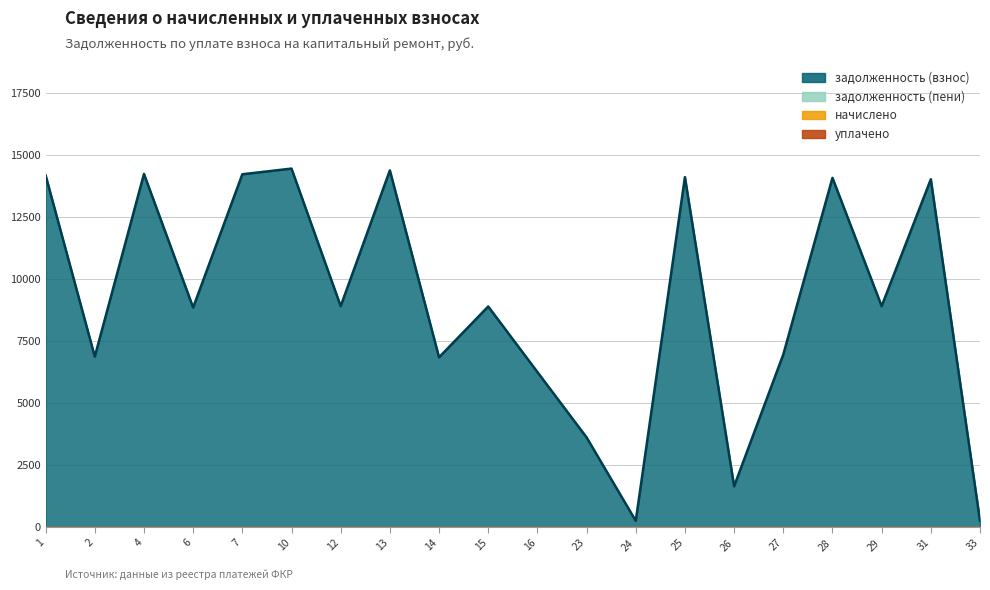

At which category does the chart reach its peak across all series?

10